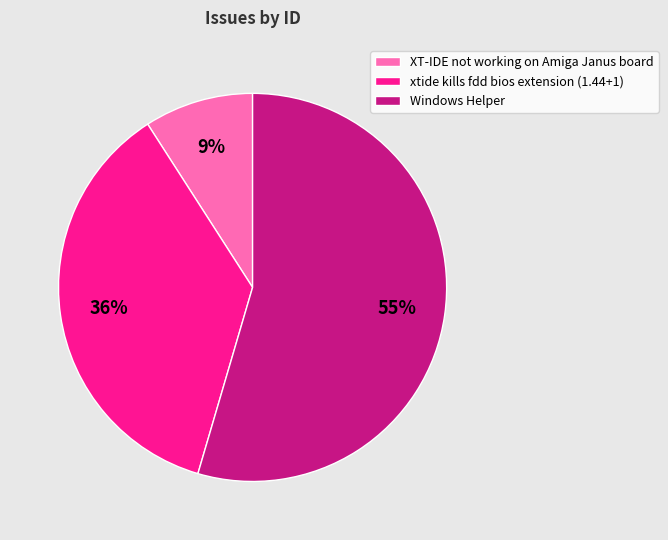

To the nearest percent, what is the combined percentage of Windows Helper and XT-IDE not working on Amiga Janus board?

64%